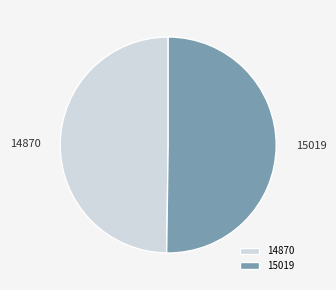

True or false: 14870 accounts for 44% of the total.

False